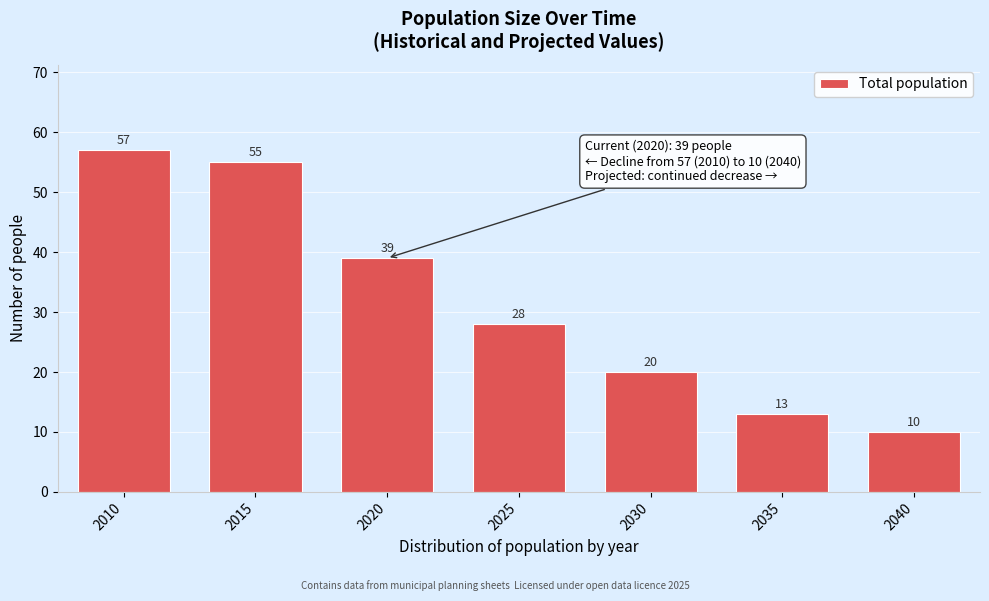

Reading right to left, transcribe all the data shown in this chart.

2040=10	2035=13	2030=20	2025=28	2020=39	2015=55	2010=57